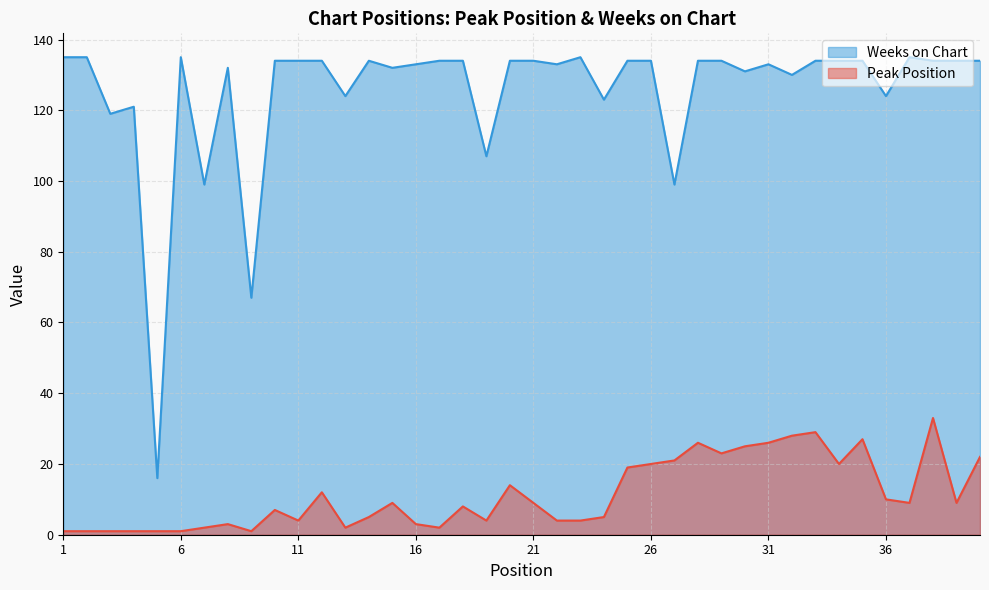

What is the value of the Weeks on Chart point at the 15th from the left?

132